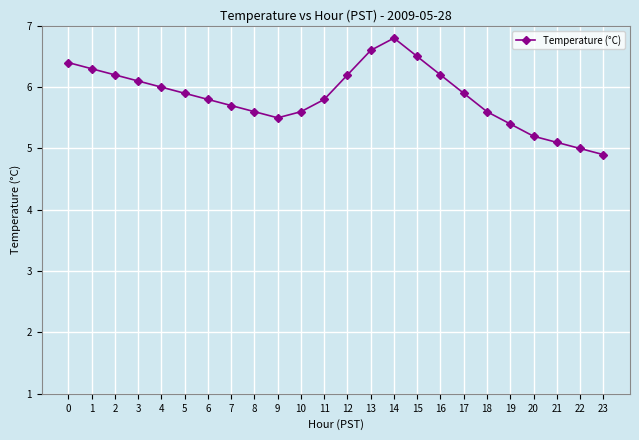

What is the difference between the values at 1 and 7?

0.6